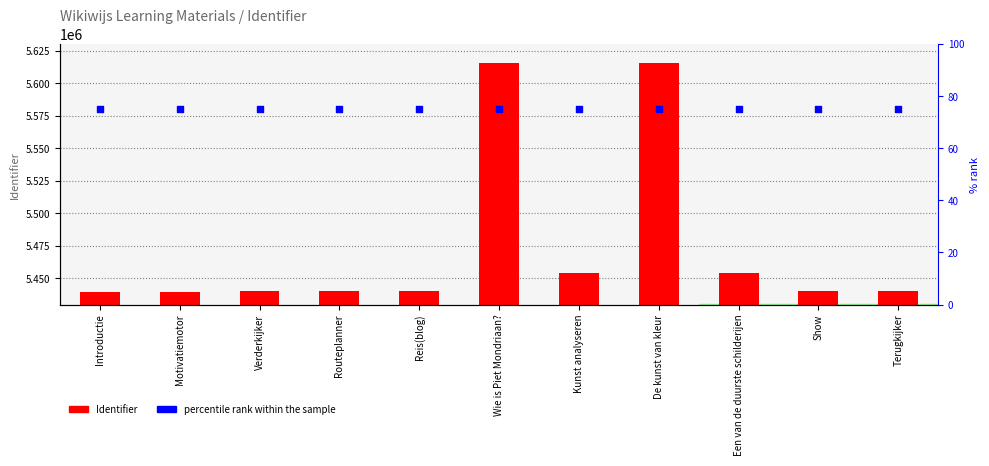

Which series reaches the maximum Y coordinate?

Identifier